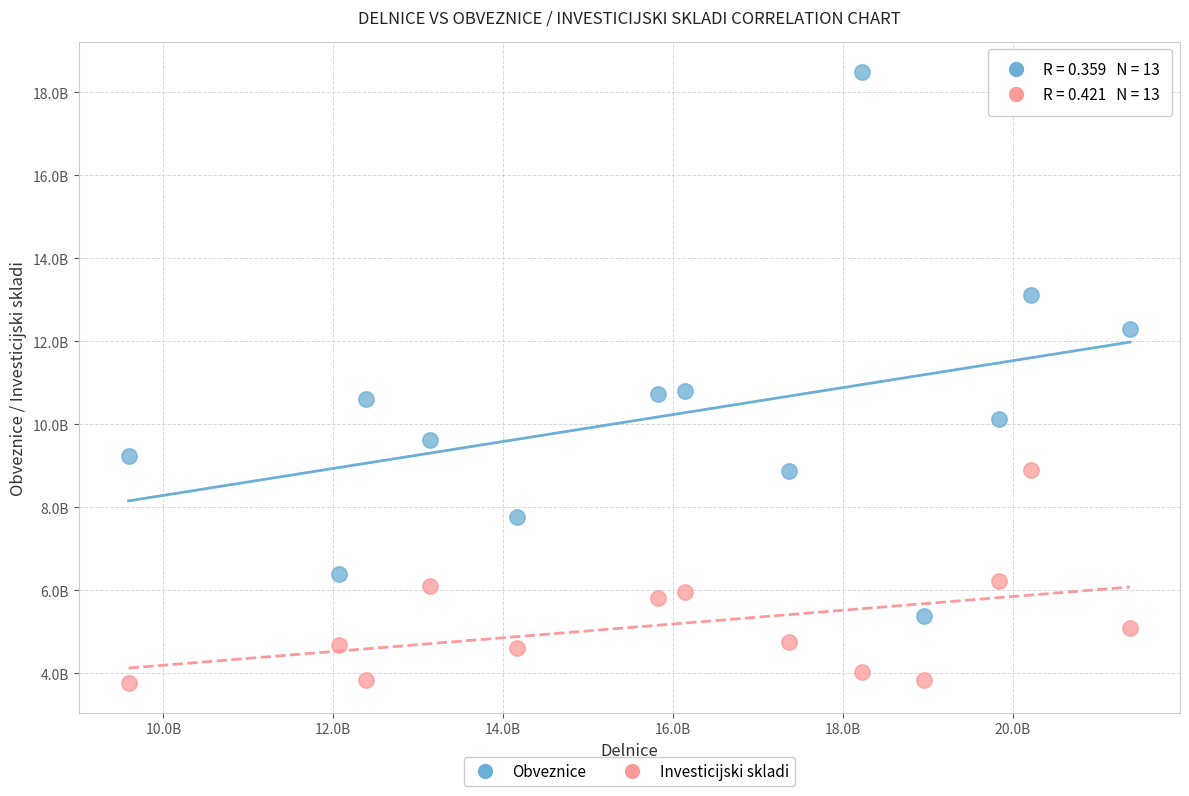

What are all the series names shown in the legend?

Obveznice, Investicijski skladi